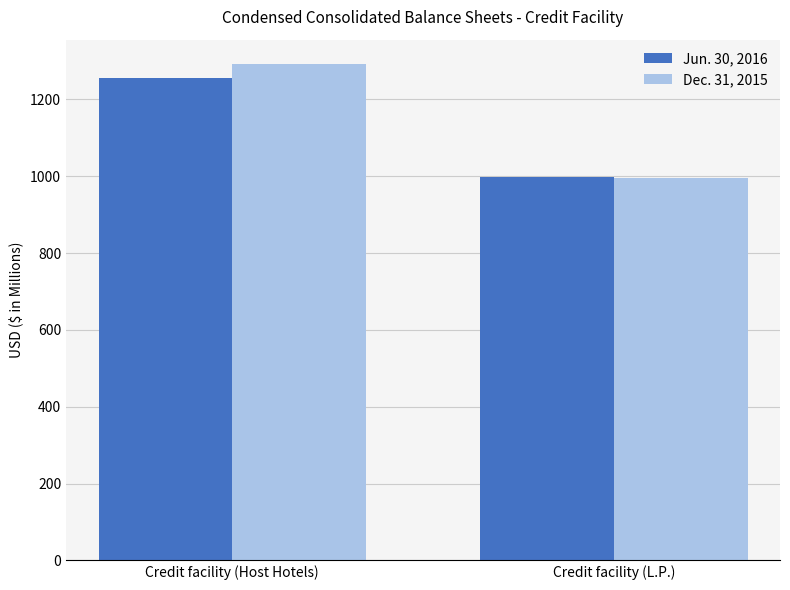

Which series has the widest spread of values?

Dec. 31, 2015